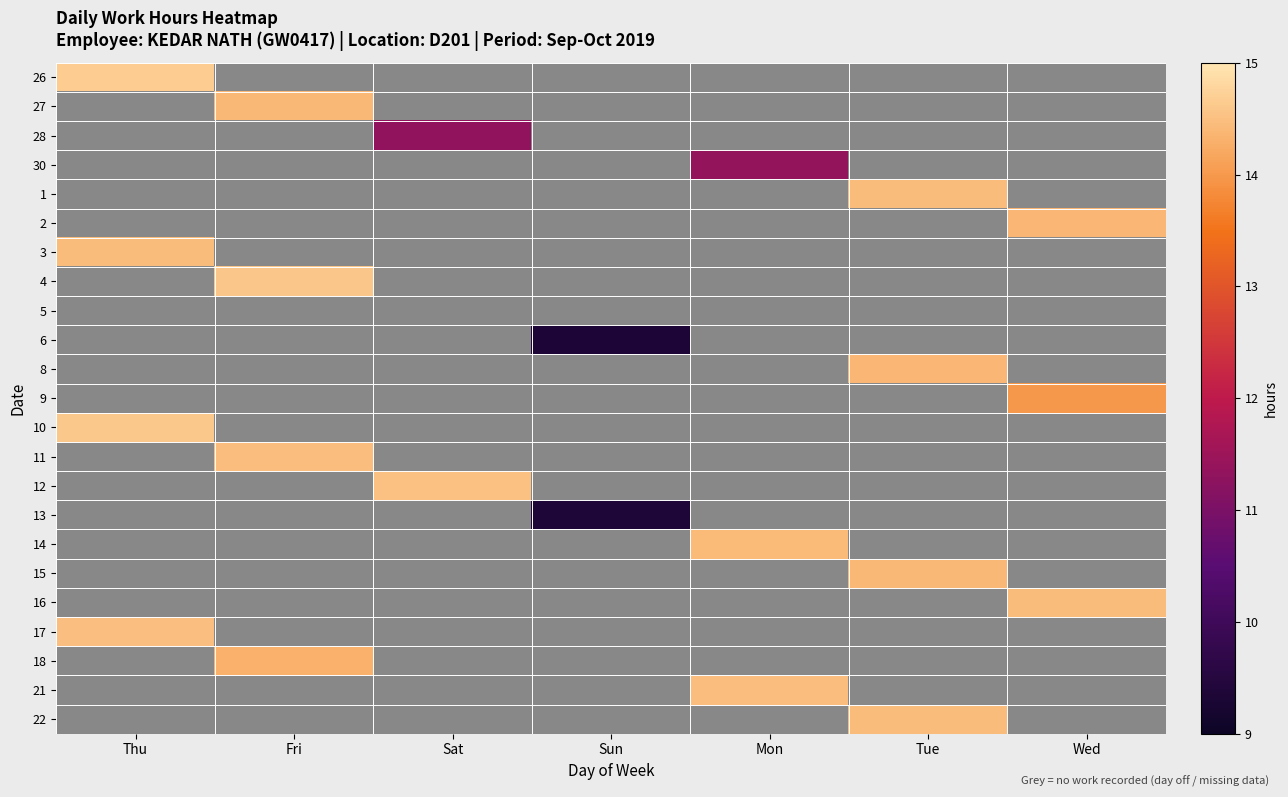

Which label corresponds to the smallest value in the chart?

Fri